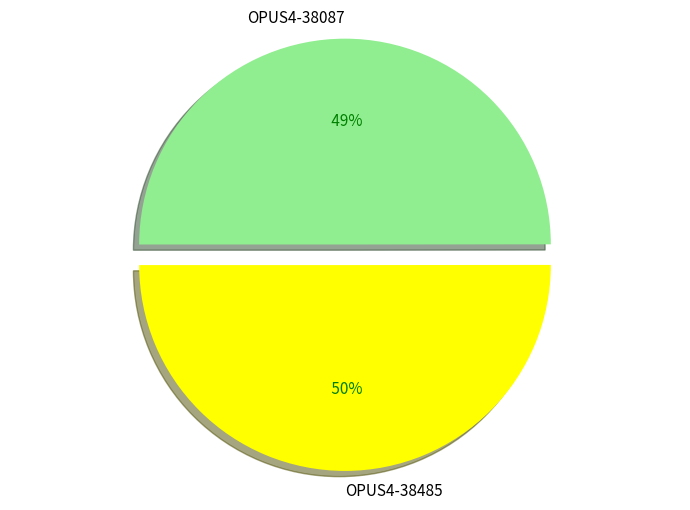

The OPUS4-38485 slice represents 59% of the pie. True or false?

False